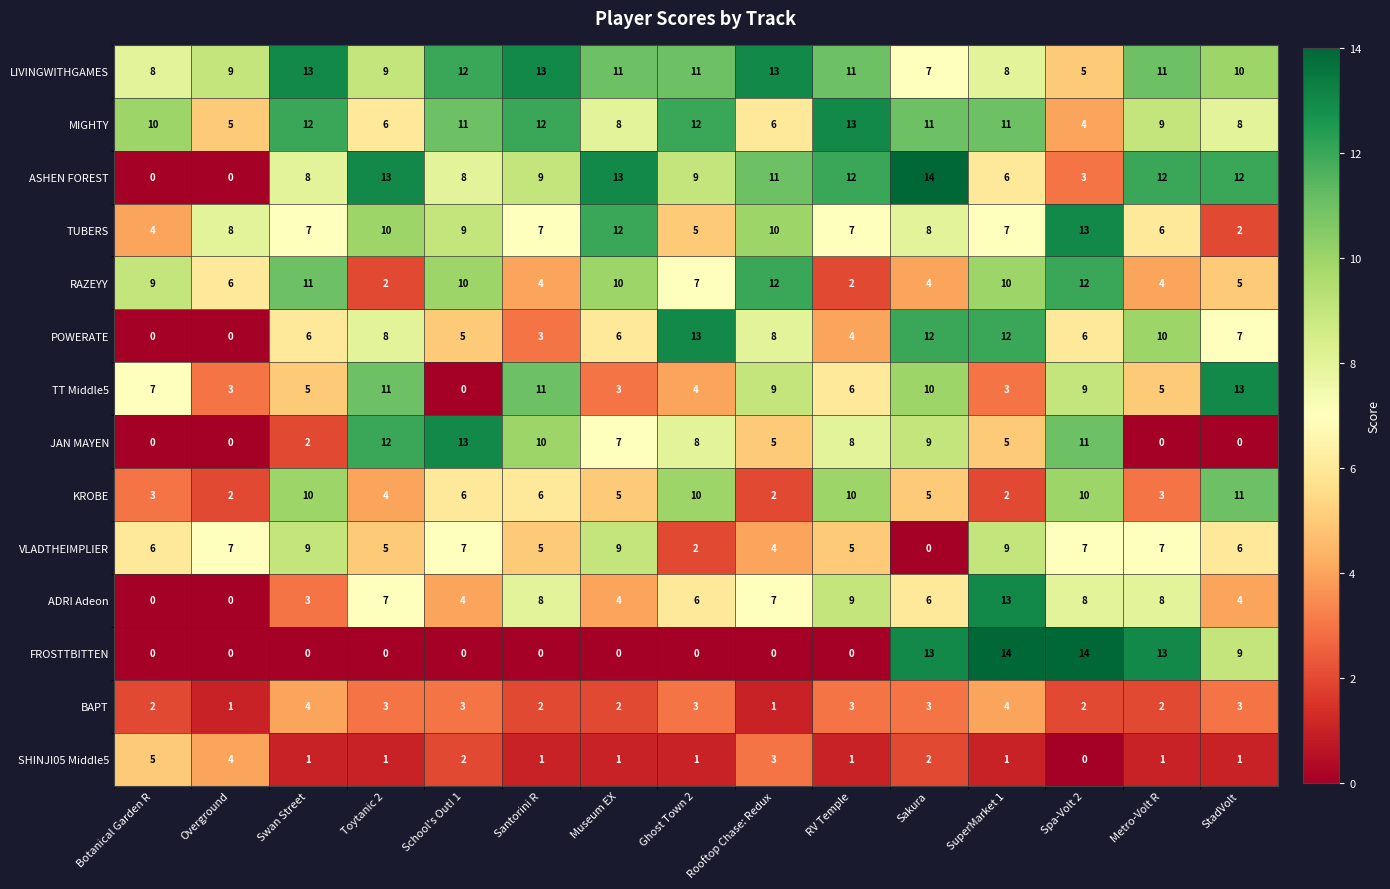

The KROBE series shows 11 at StadVolt. True or false?

True